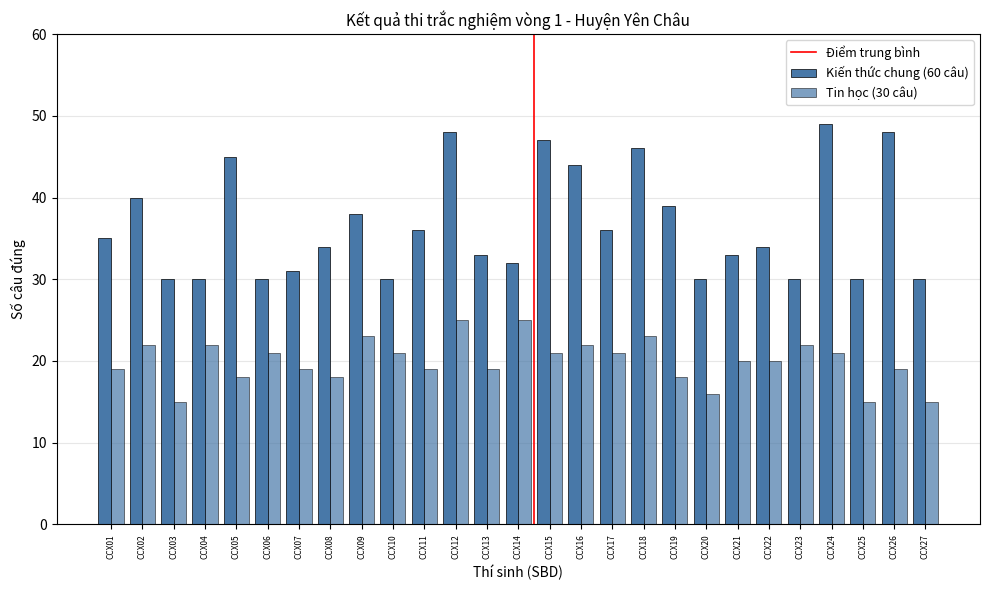

What is the maximum value shown in the chart?

49